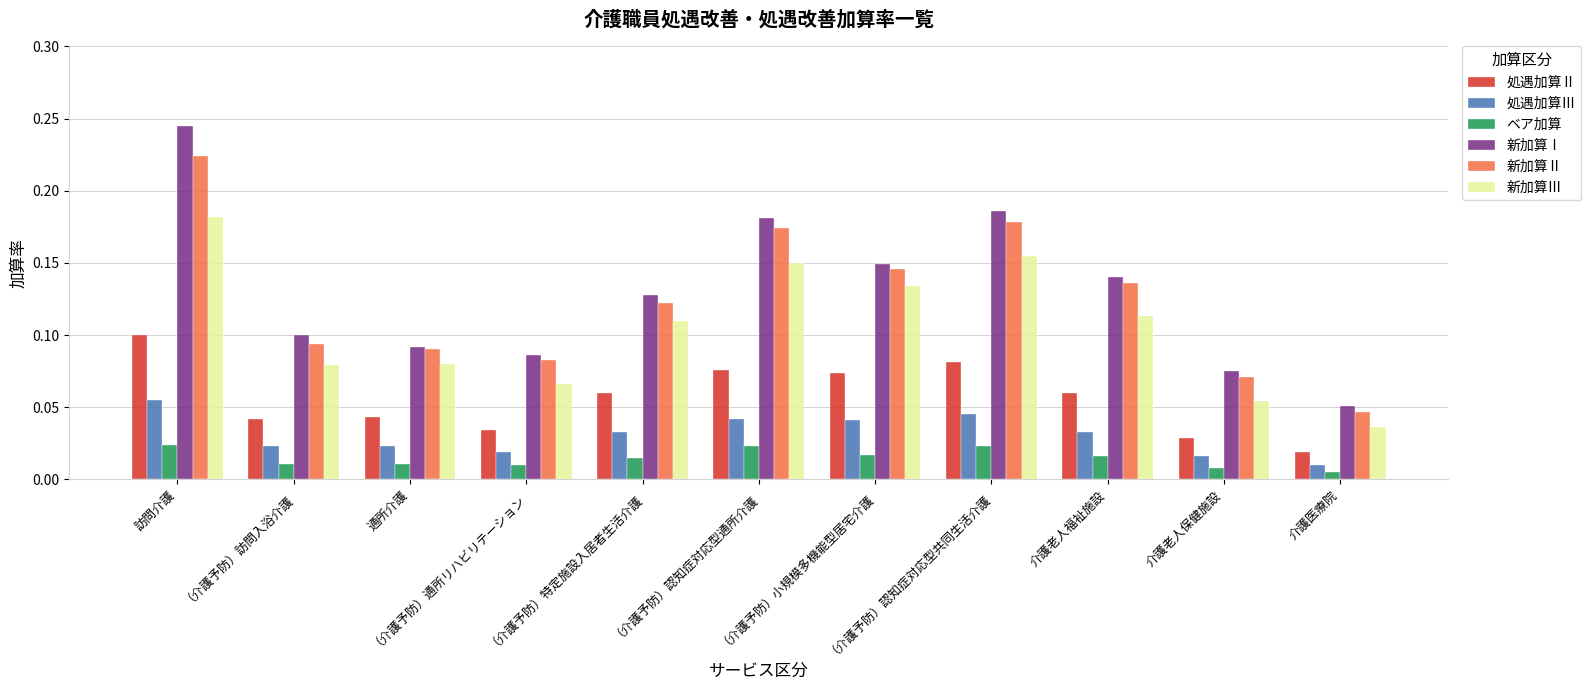

List the series in order of their peak value, lowest first.

ベア加算, 処遇加算Ⅲ, 処遇加算Ⅱ, 新加算Ⅲ, 新加算Ⅱ, 新加算Ⅰ